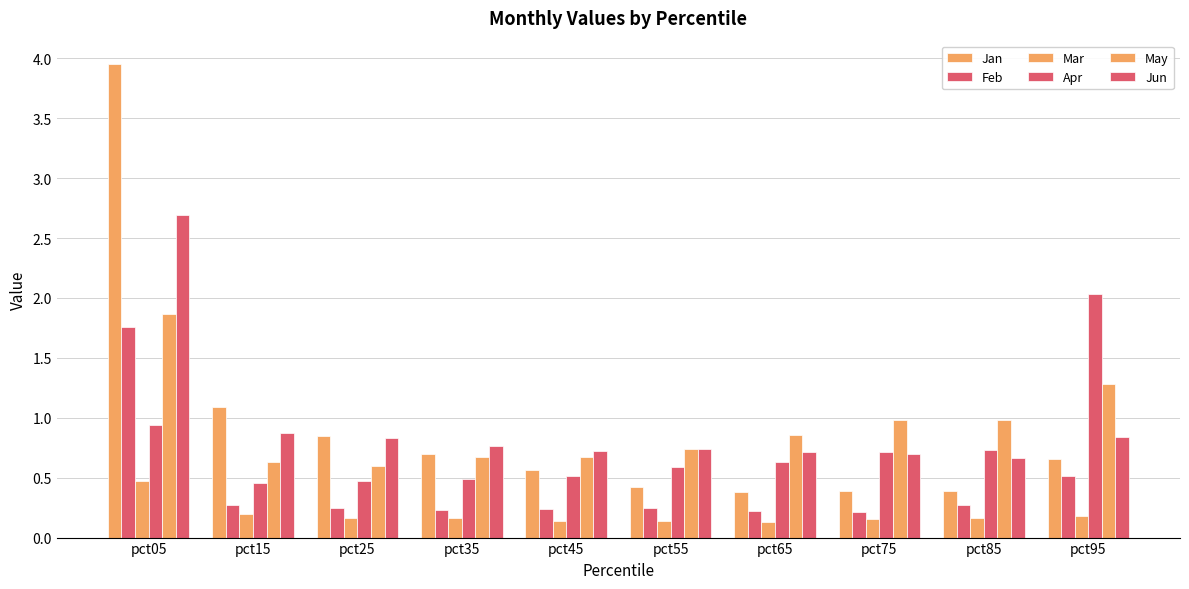

At pct45, list the series in order from largest to smallest.

Jun, May, Jan, Apr, Feb, Mar